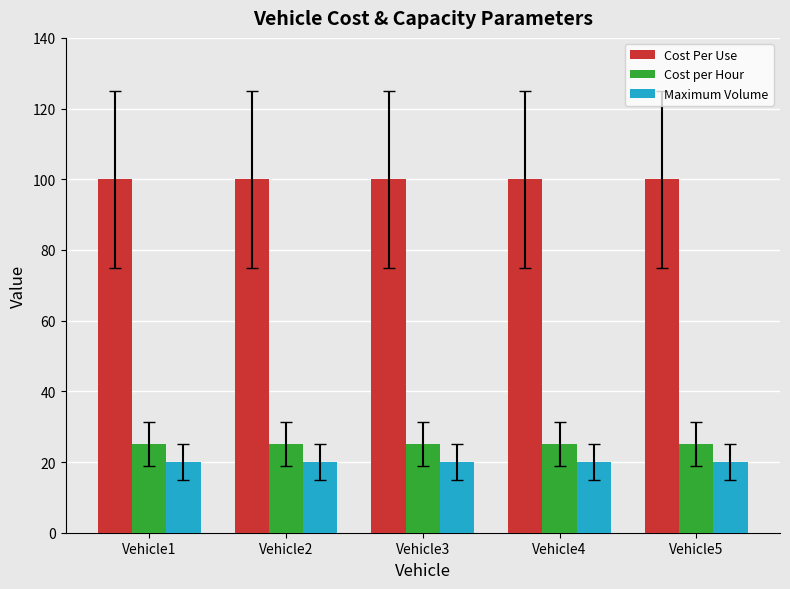

What is the spread (max minus min) of values at Vehicle5?

80